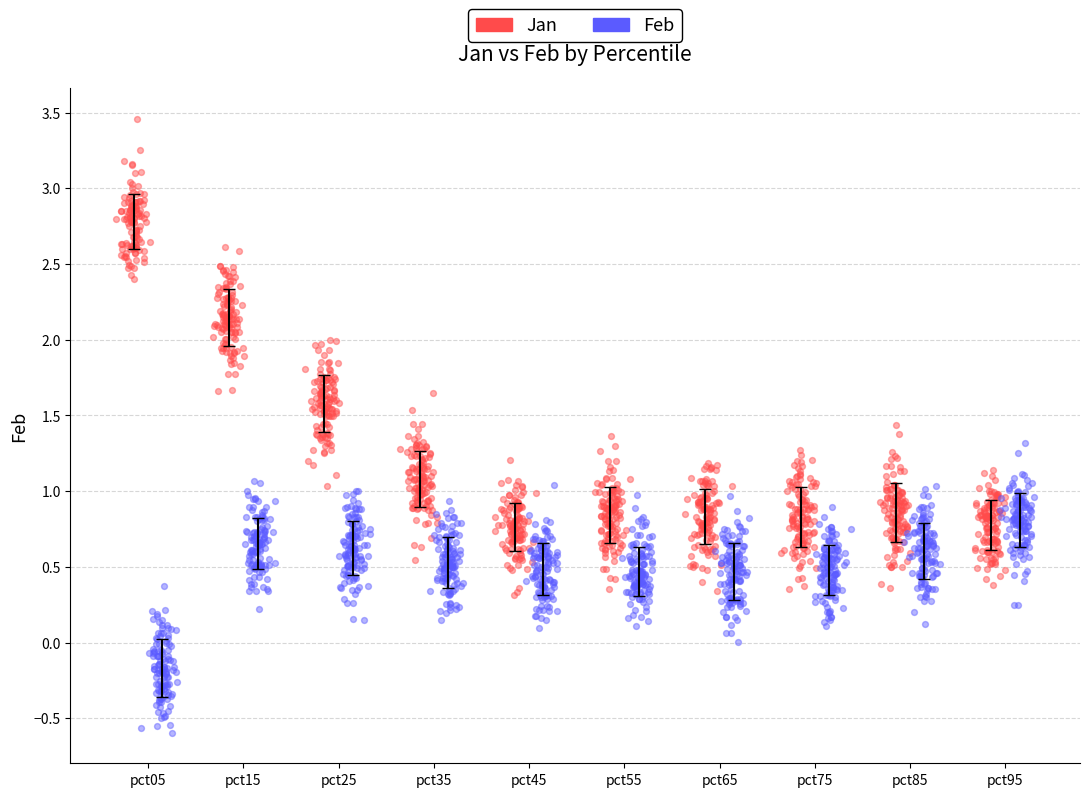

Which series contains the lowest Y value?

Feb